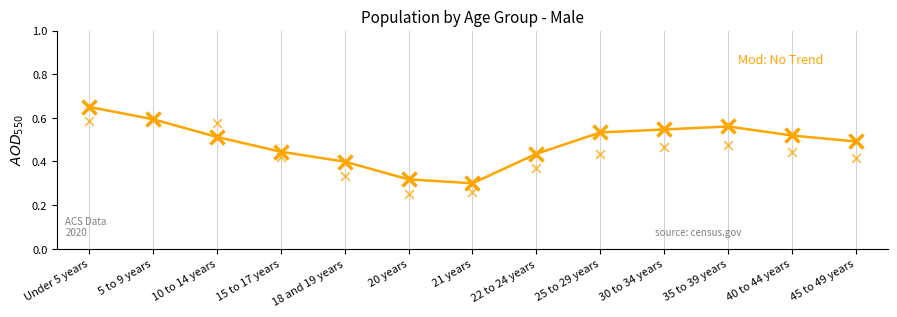

What is the total value across all series at 21 years?

0.6